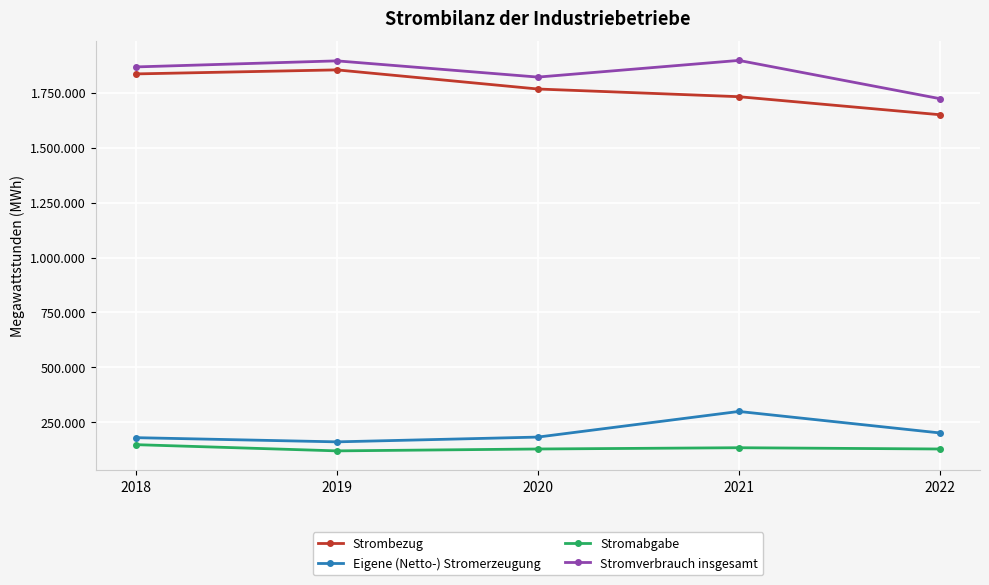

Does the chart display data point markers on the line(s)?

Yes